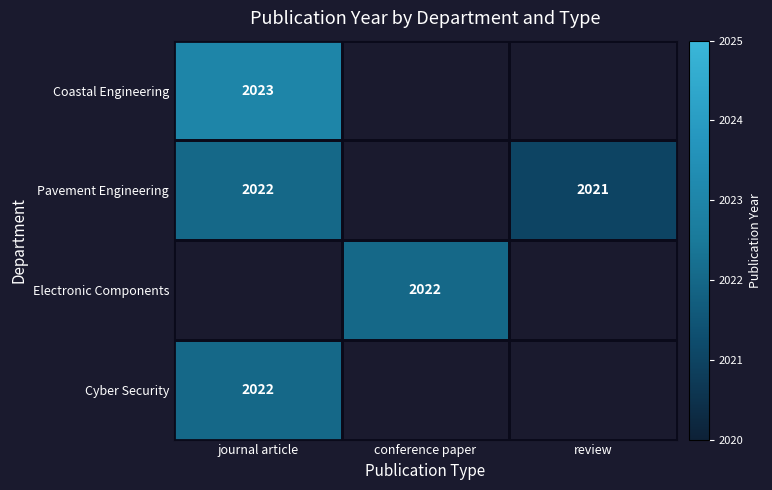

True or false: Pavement Engineering has a value of 3526 at review.

False